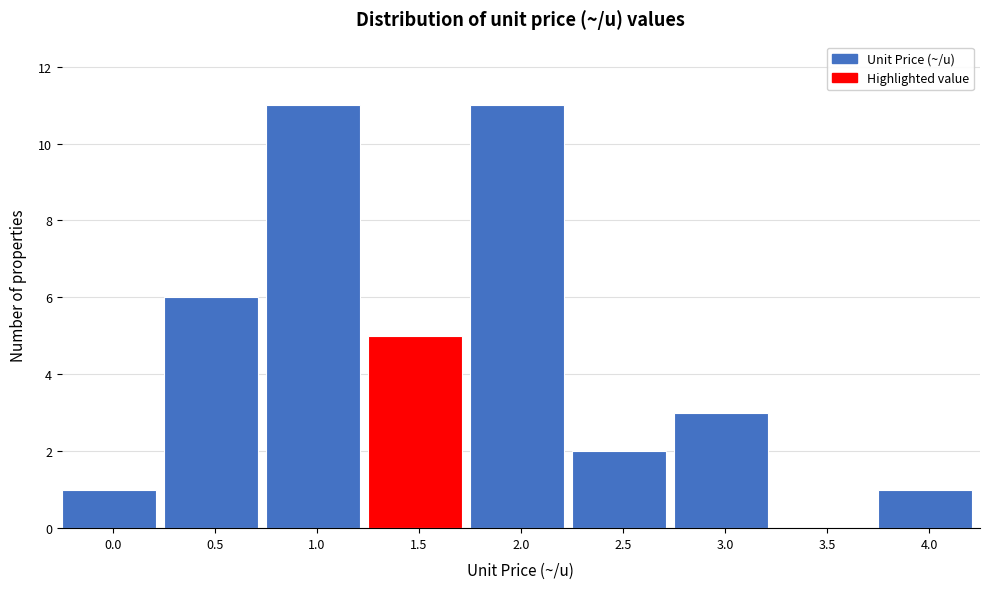

Reading left to right, transcribe all the data shown in this chart.

0.0=1	0.5=6	1.0=11	1.5=5	2.0=11	2.5=2	3.0=3	3.5=0	4.0=1